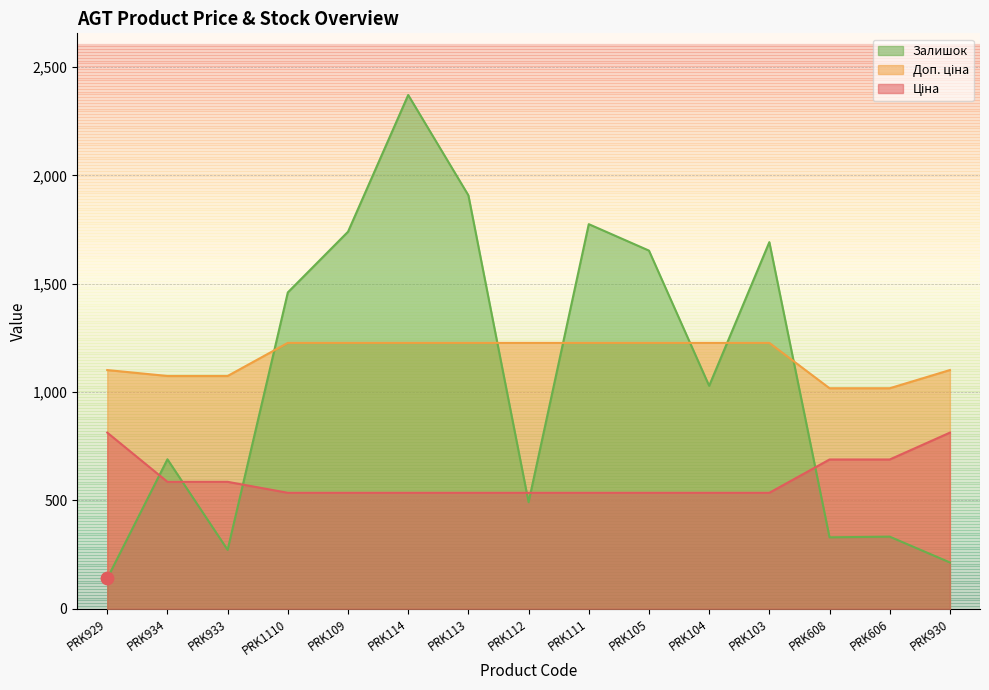

Which series has the largest total across all categories?

Доп. ціна